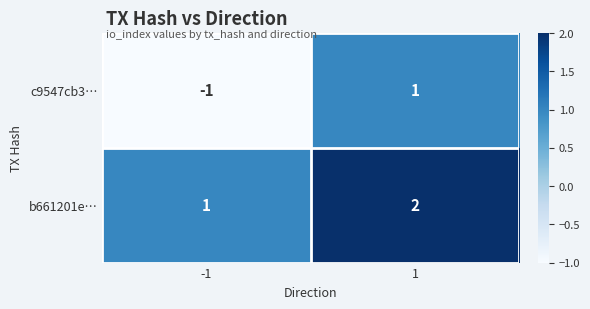

Reading left to right, transcribe all the data shown in this chart.

c9547cb3…: -1	1
b661201e…: 1	2